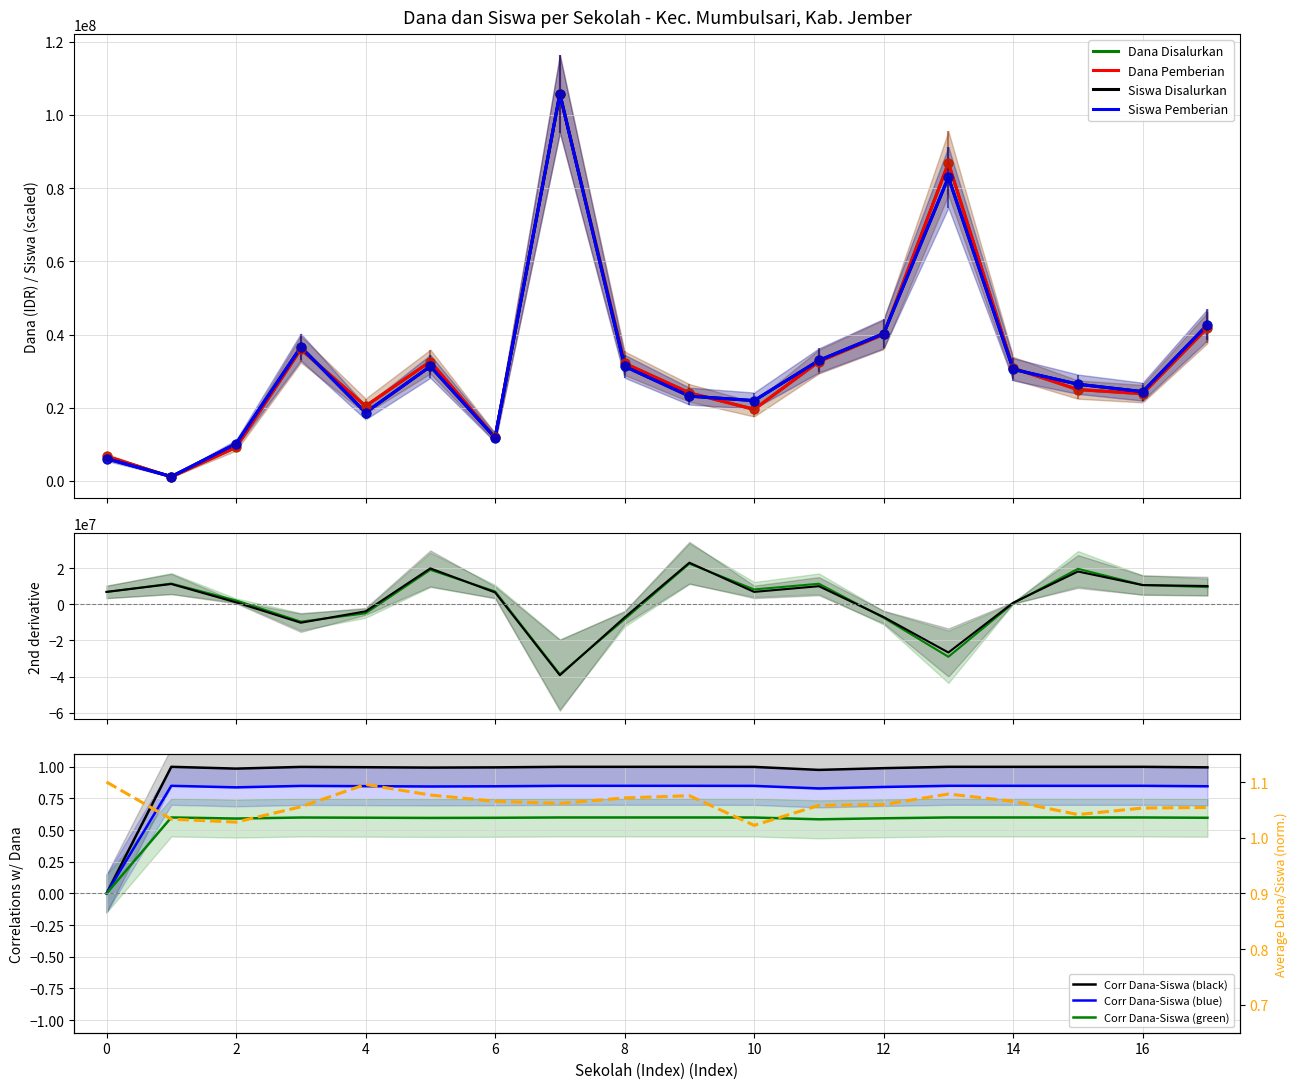

Which series contains the lowest Y value?

Dana Disalurkan